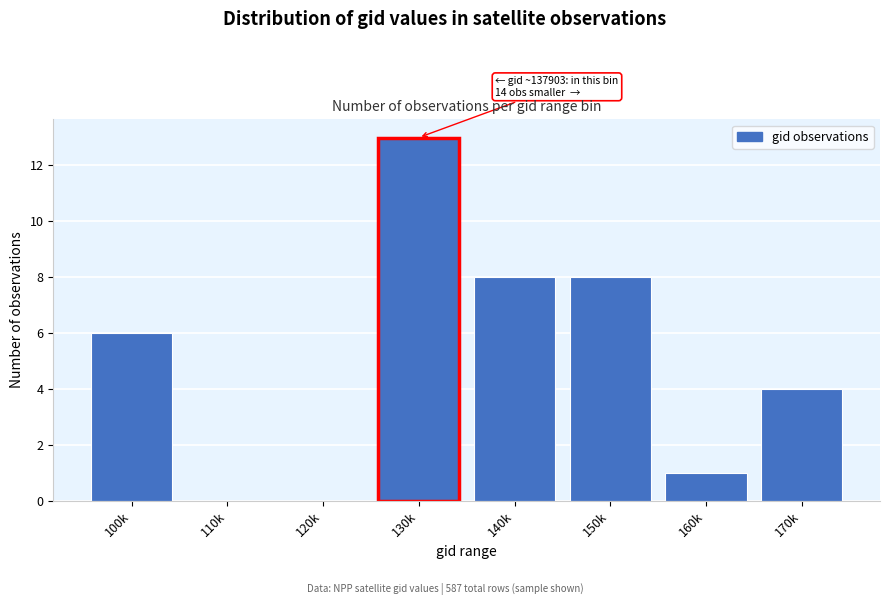

Reading left to right, extract all data points from this chart.

100k=6	110k=0	120k=0	130k=13	140k=8	150k=8	160k=1	170k=4